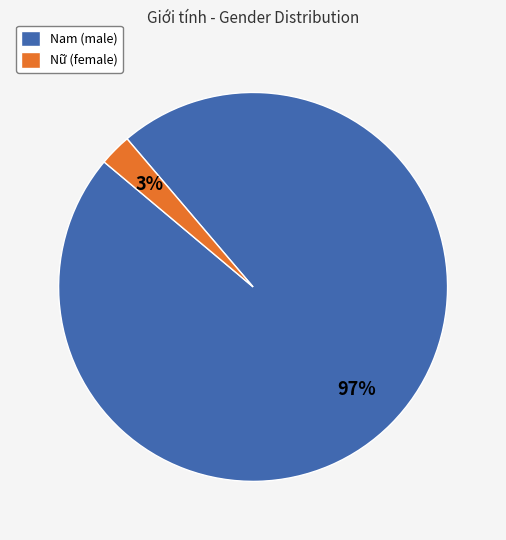

Which slice is the largest?

Nam